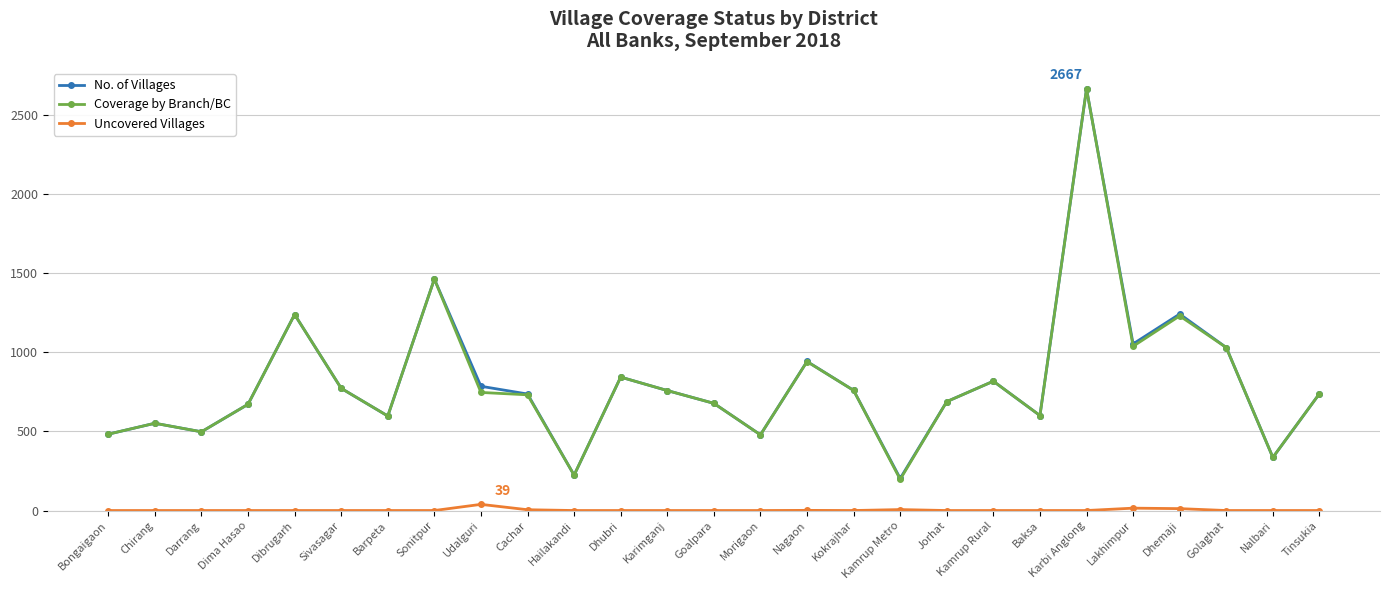

What is the total value across all series at Dhemaji?

2486